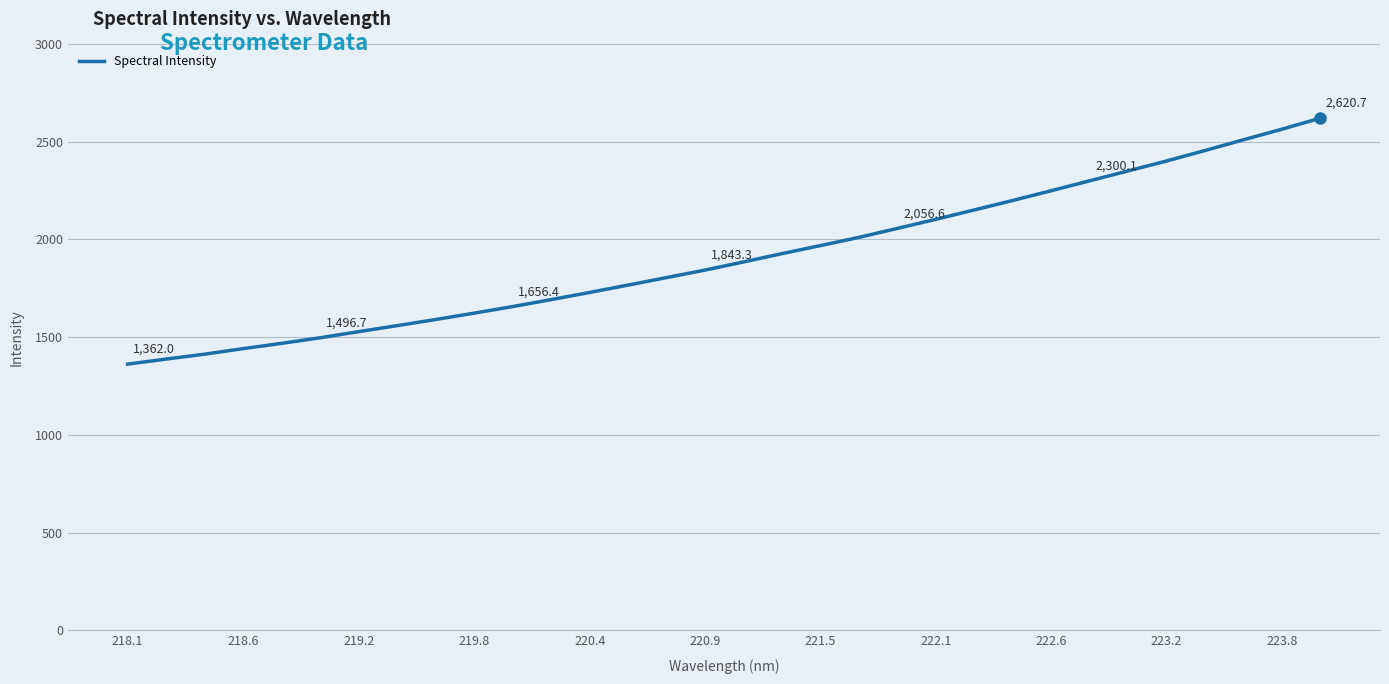

What is the greatest value displayed?

2620.7